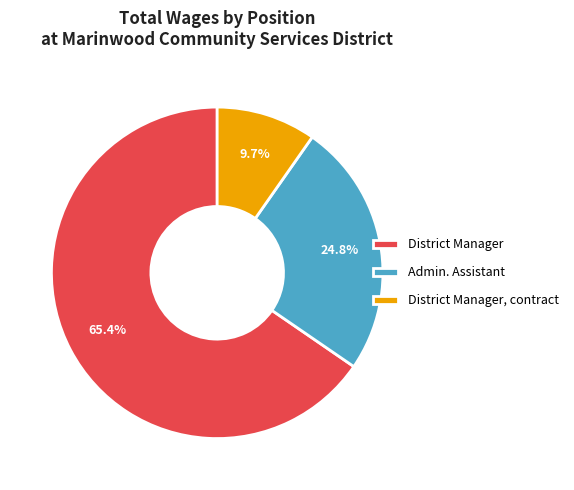

What is the largest slice in the pie chart?

District Manager